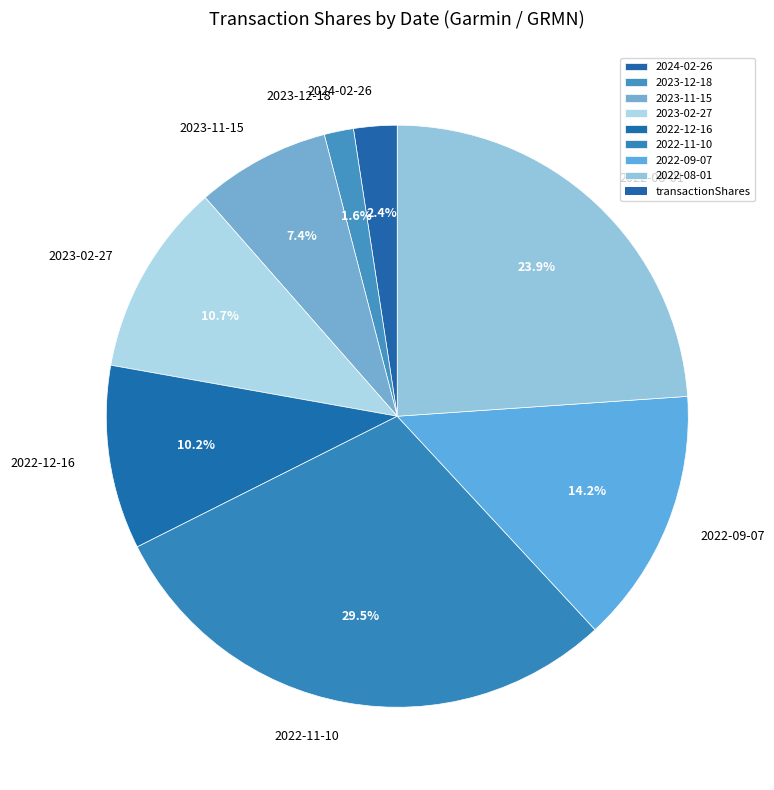

The 2022-09-07 slice represents 21% of the pie. True or false?

False